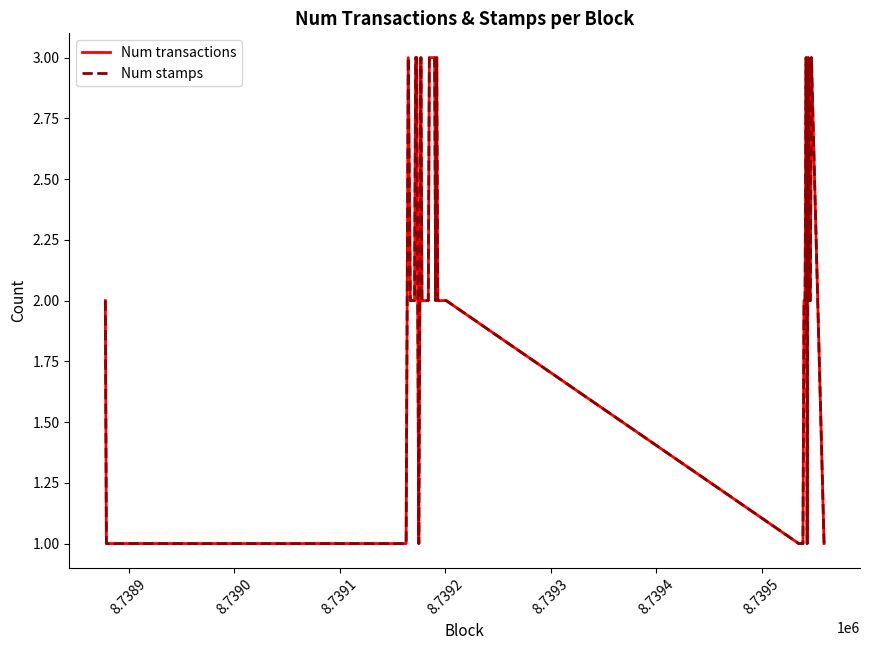

What is the sum of all Num stamps values?

84